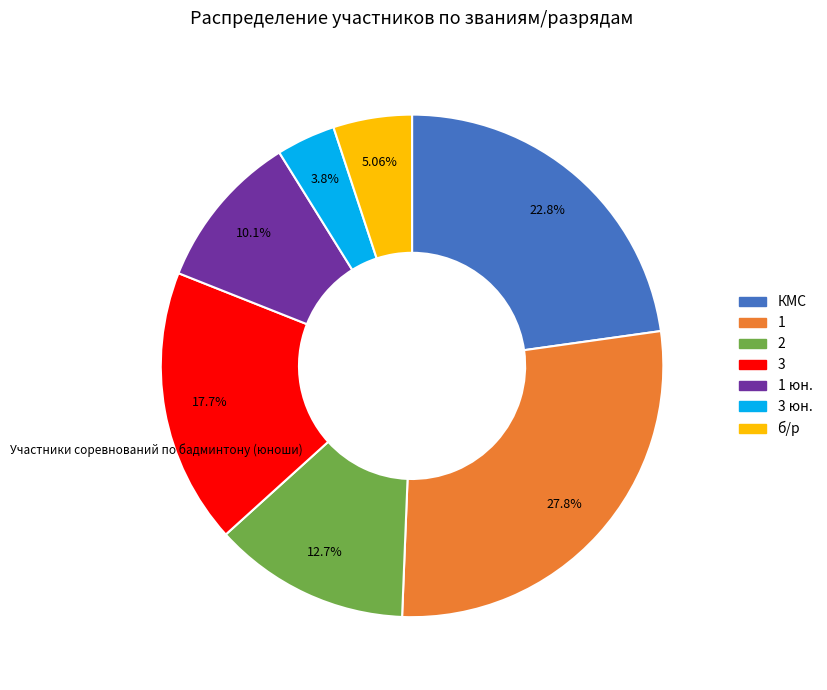

Count the number of slices in the pie.

7